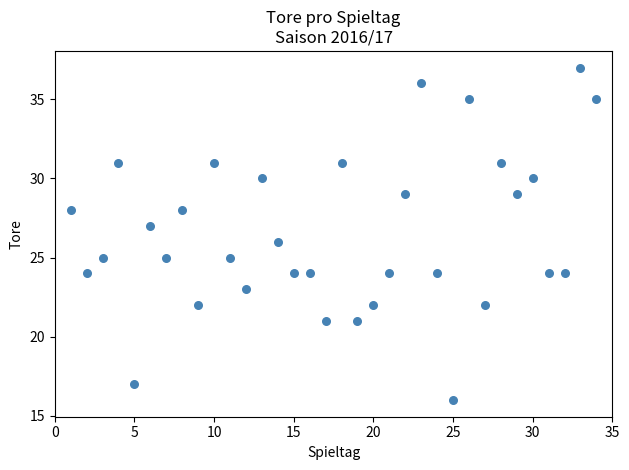

What is the range of X values (max minus min)?

33